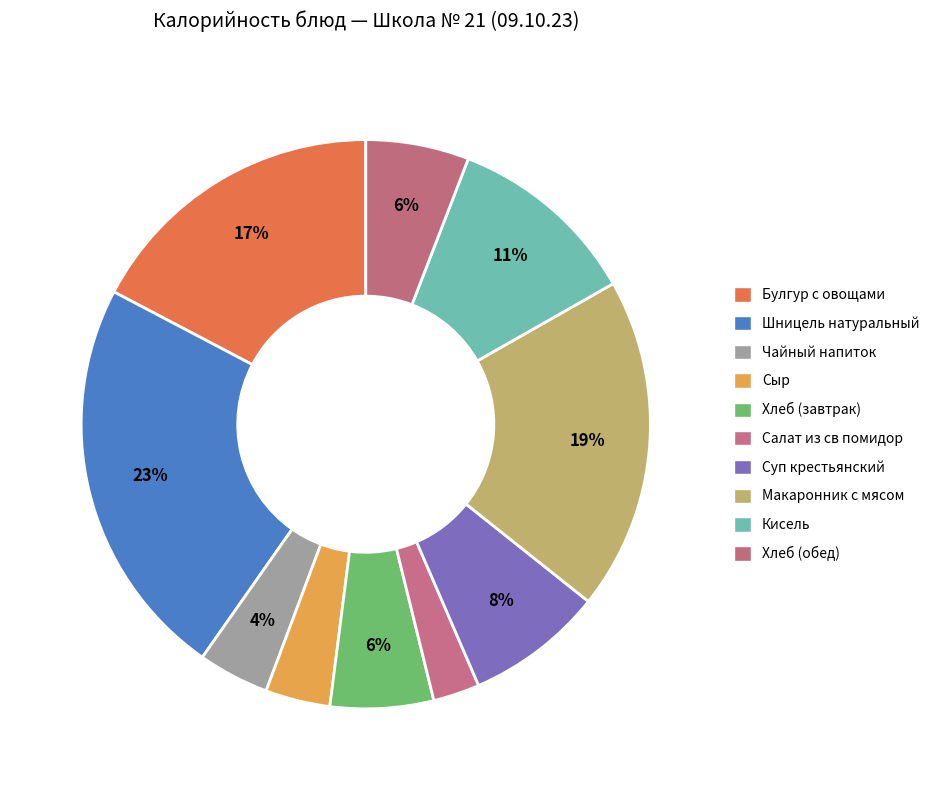

Combined, what portion of the pie is Булгур с овощами and Хлеб (обед)?

23.2%